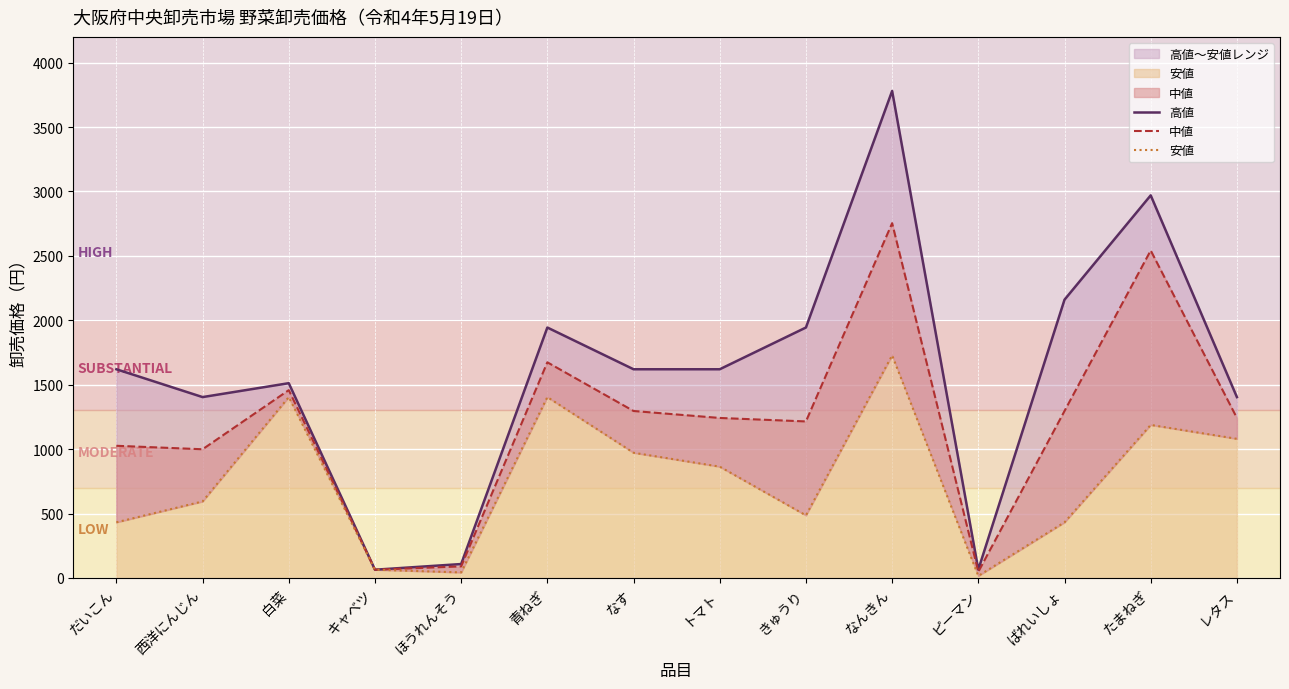

Reading right to left, what are all the values shown in this chart?

高値: レタス=1404	たまねぎ=2970	ばれいしょ=2160	ピーマン=65	なんきん=3780	きゅうり=1944	トマト=1620	なす=1620	青ねぎ=1944	ほうれんそう=108	キャベツ=64	白菜=1512	西洋にんじん=1404	だいこん=1620
中値: レタス=1242	たまねぎ=2542	ばれいしょ=1296	ピーマン=48	なんきん=2754	きゅうり=1215	トマト=1242	なす=1296	青ねぎ=1674	ほうれんそう=90	キャベツ=64	白菜=1458	西洋にんじん=999	だいこん=1026
安値: レタス=1080	たまねぎ=1188	ばれいしょ=432	ピーマン=16	なんきん=1728	きゅうり=486	トマト=864	なす=972	青ねぎ=1404	ほうれんそう=43	キャベツ=64	白菜=1404	西洋にんじん=594	だいこん=432